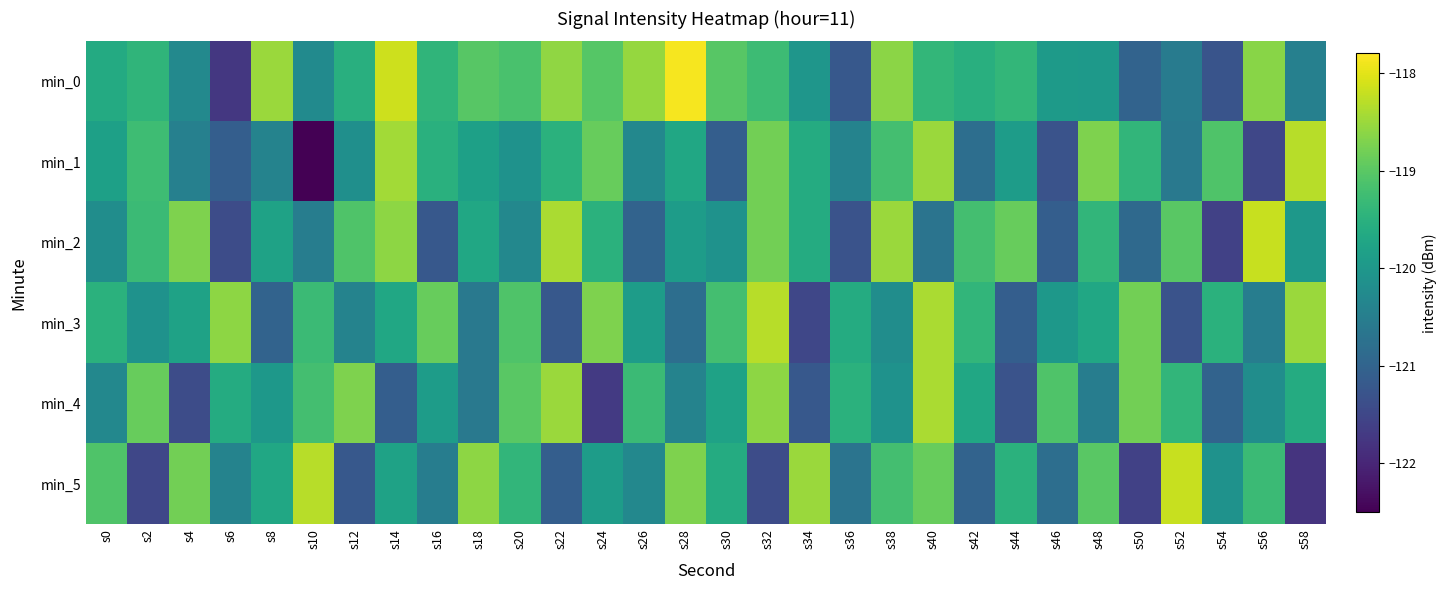

Which category has the lowest value across all series?

s10